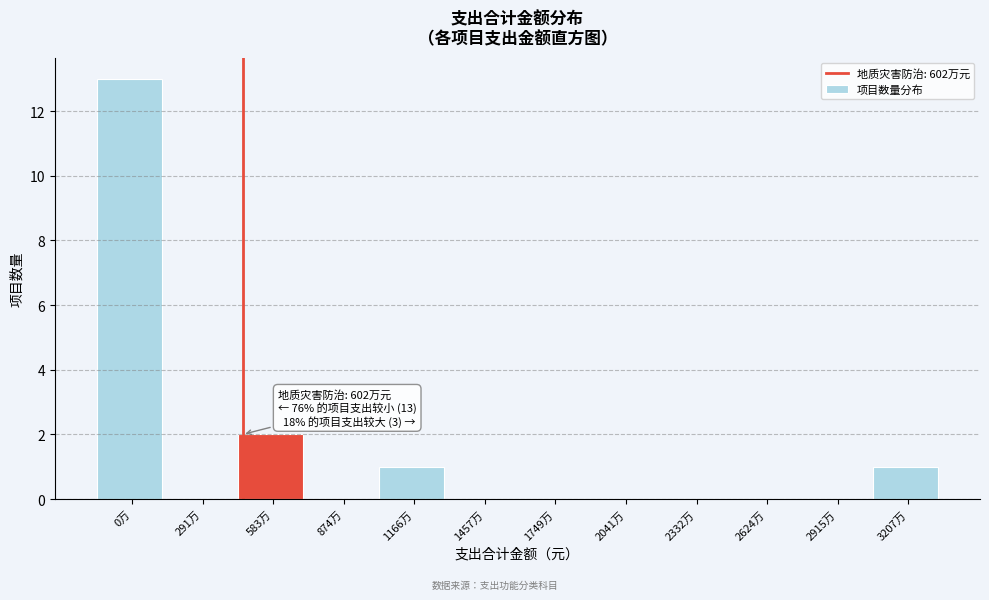

Reading right to left, list all the values displayed in this chart.

3207万=1	2915万=0	2624万=0	2332万=0	2041万=0	1749万=0	1457万=0	1166万=1	874万=0	583万=2	291万=0	0万=13